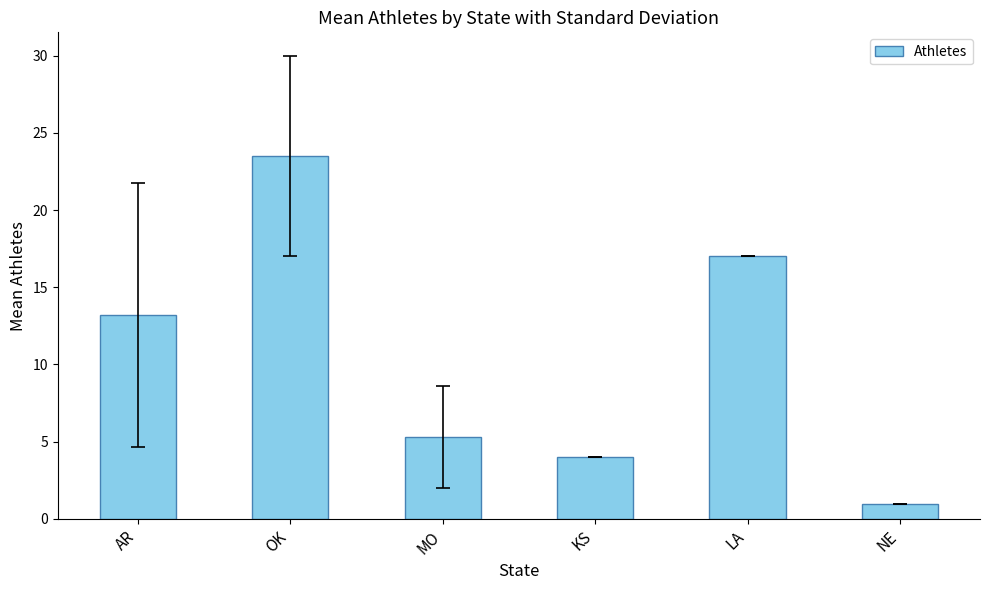

At which label does the data first exceed 13?

AR